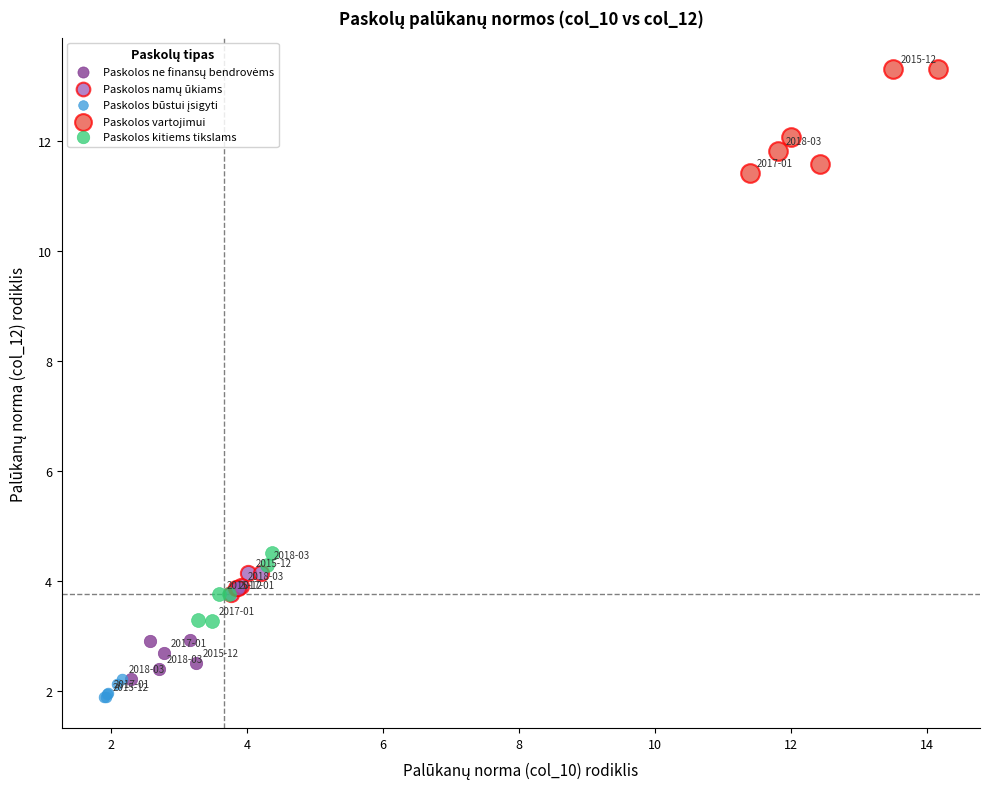

Which series reaches the maximum Y coordinate?

Paskolos vartojimui